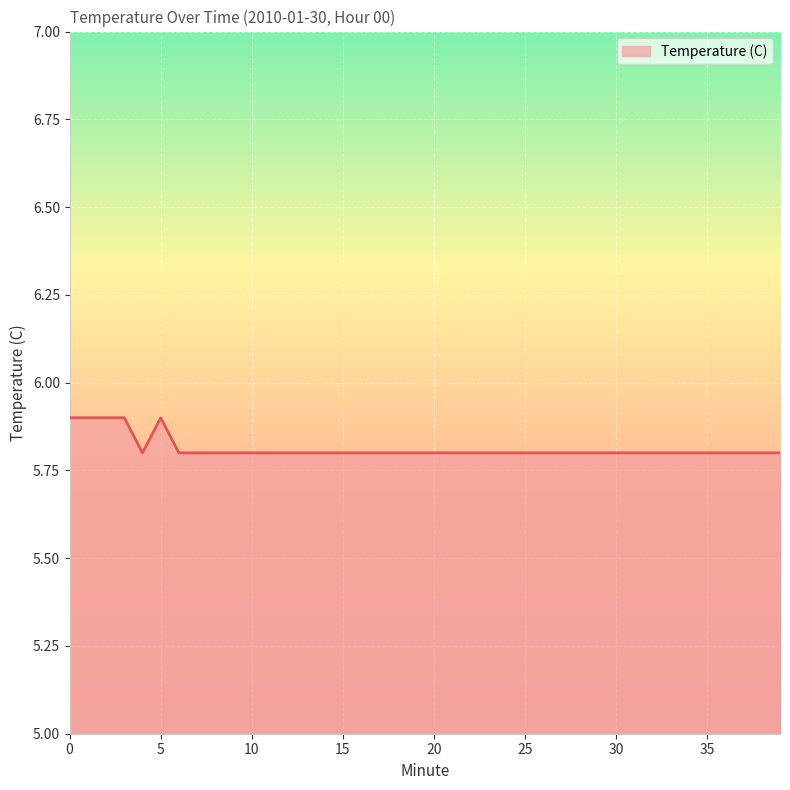

What is the smallest value displayed?

5.8